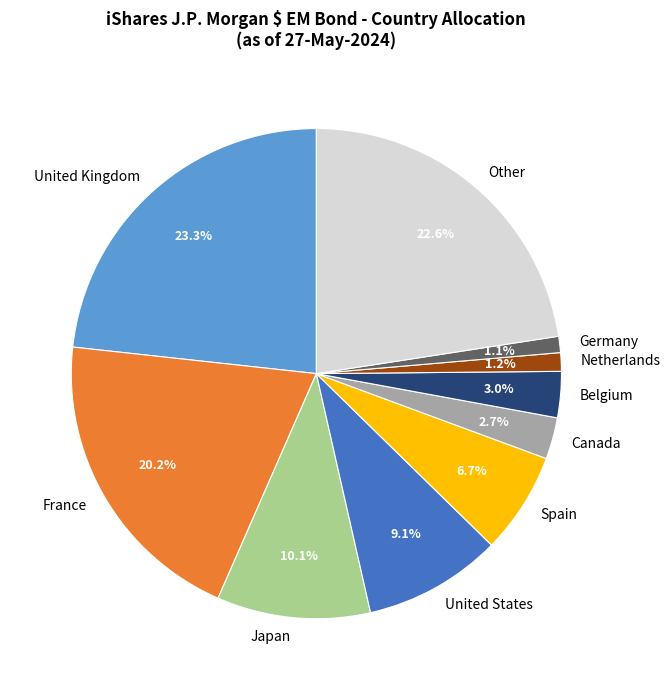

Does any single category account for the majority?

No